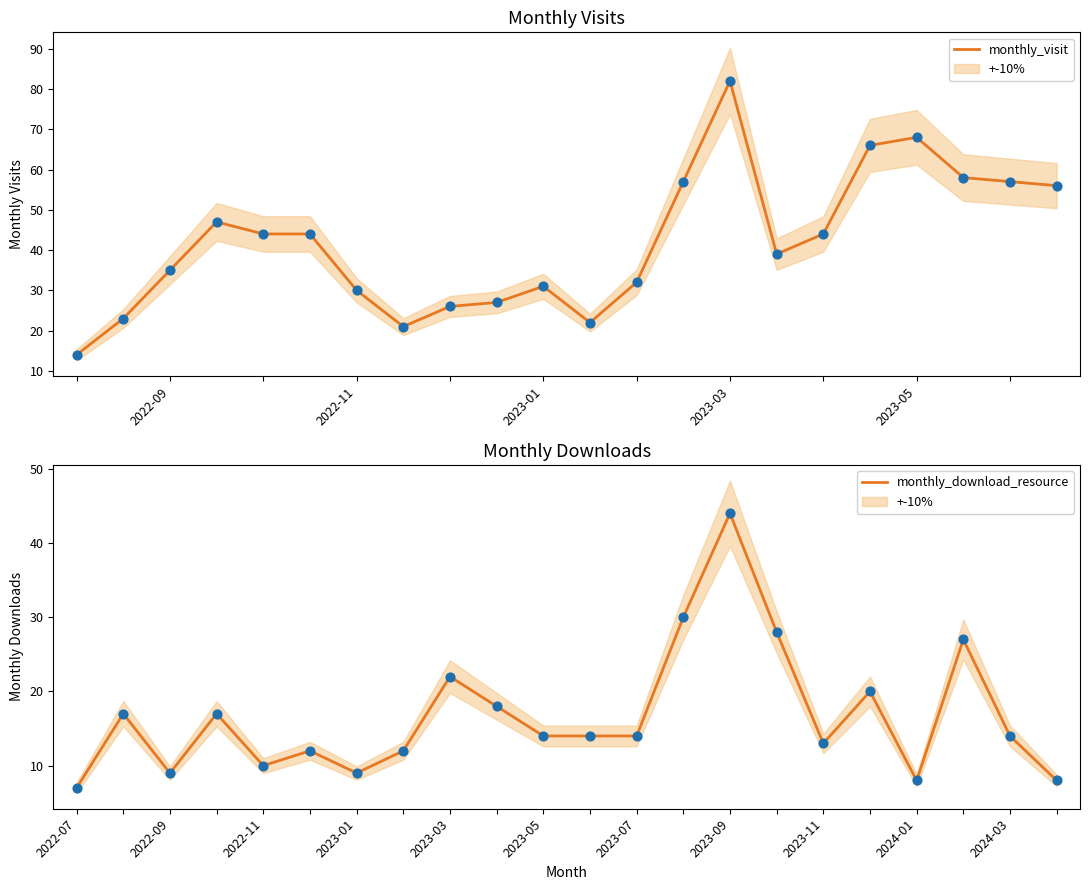

Which series has the largest Y range (max minus min)?

monthly_visit